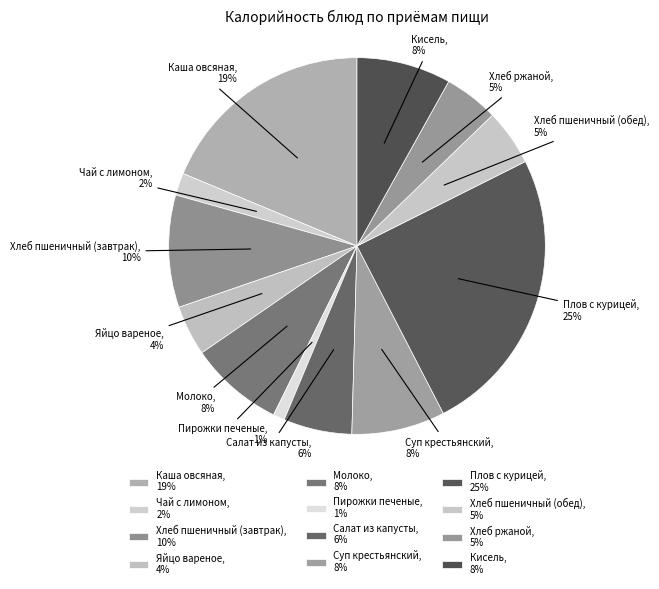

What percentage is the Плов с курицей slice, to the nearest percent?

25%